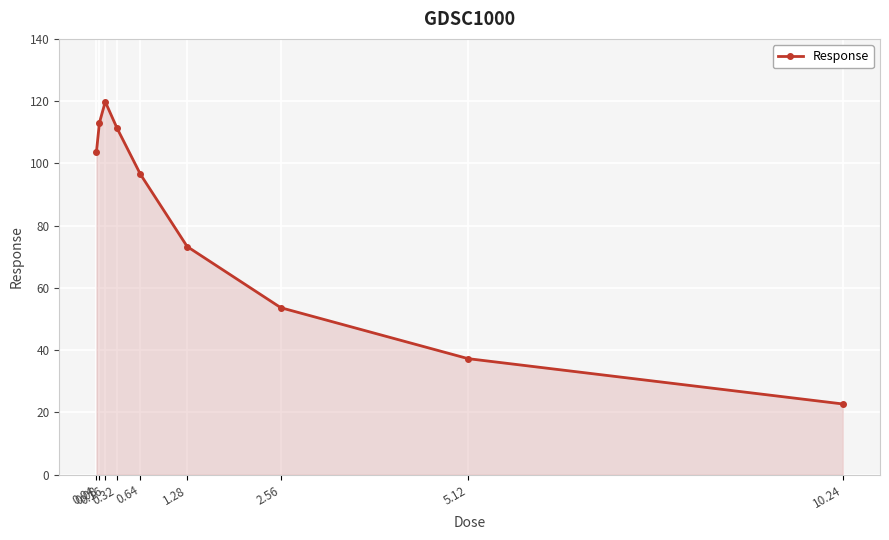

How many lines are shown in the chart?

1